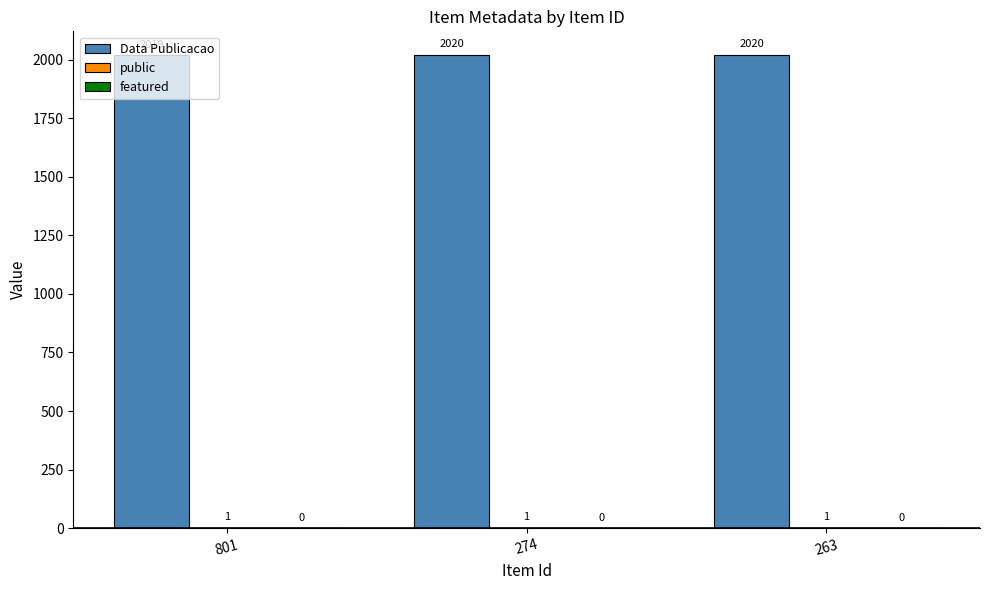

What is the total value across all series at 801?

2020